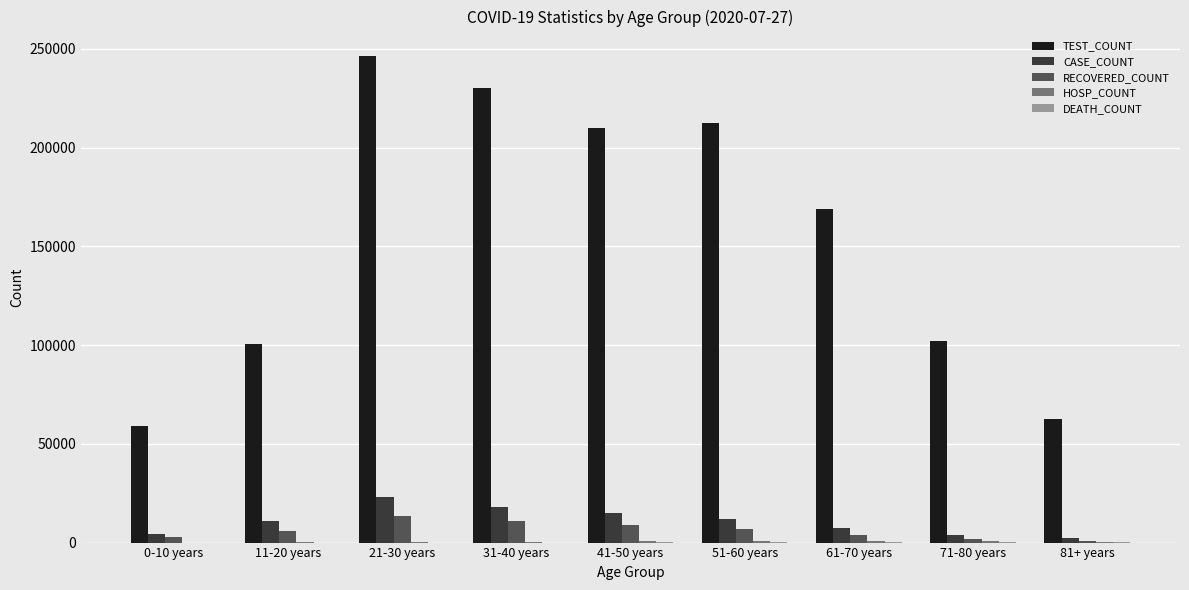

What is the greatest value displayed?

246408